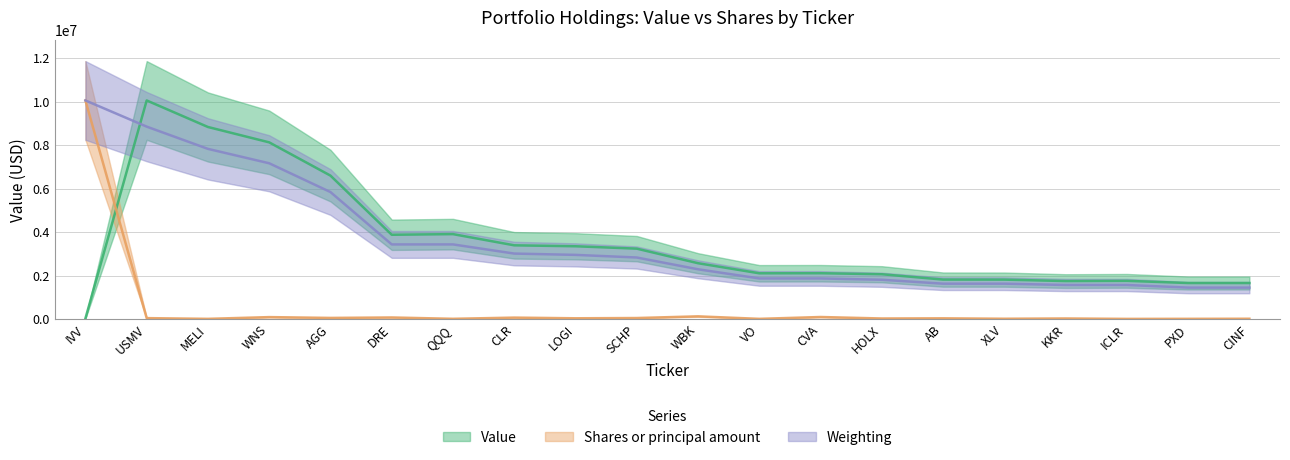

What is the maximum value for Weighting?

10055000.0